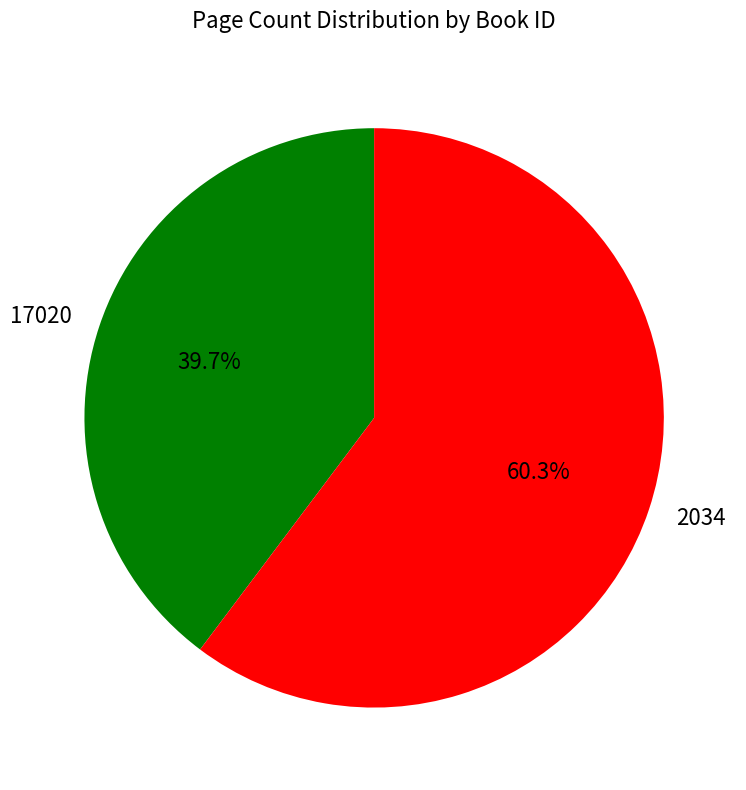

What portion of the pie excludes 2034?

39.7%